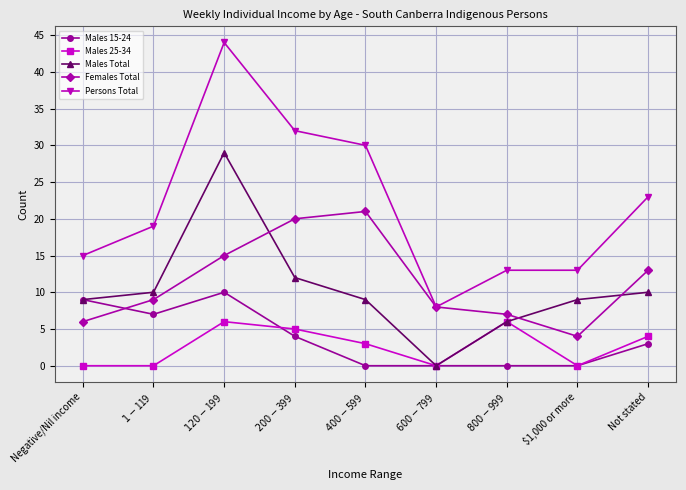

What is the difference between the highest and lowest values at Negative/Nil income?

15